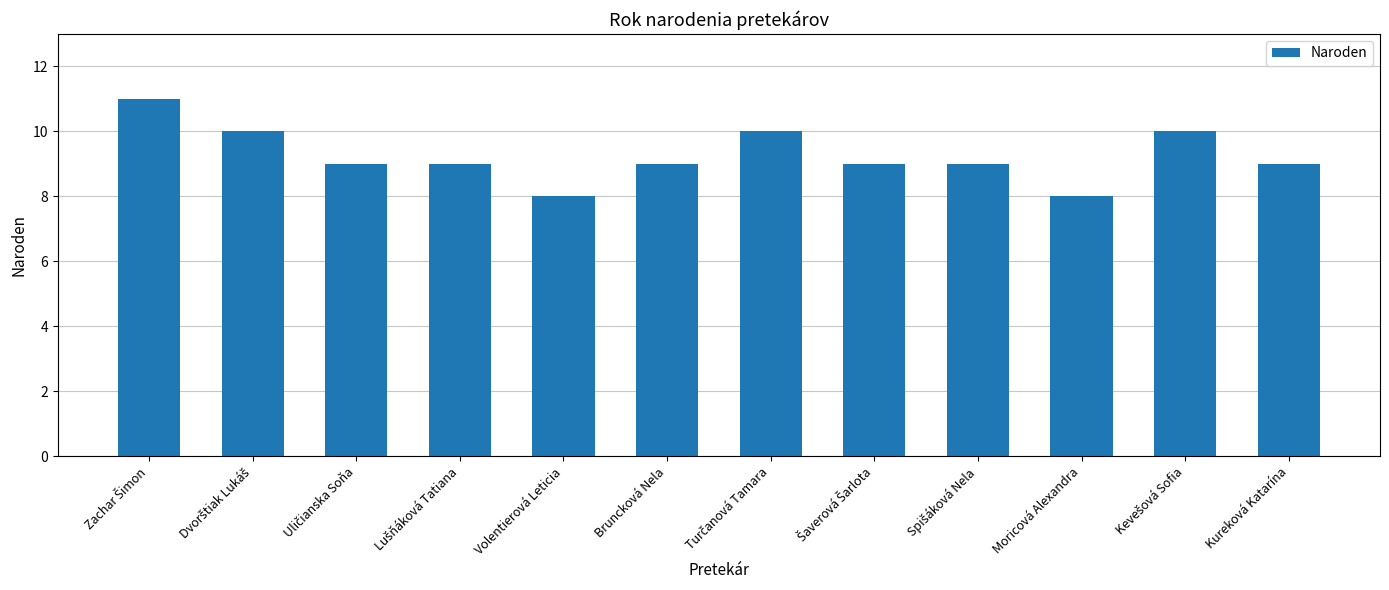

Approximately how many times larger is the value at Kureková Katarína compared to Bruncková Nela?

1.0